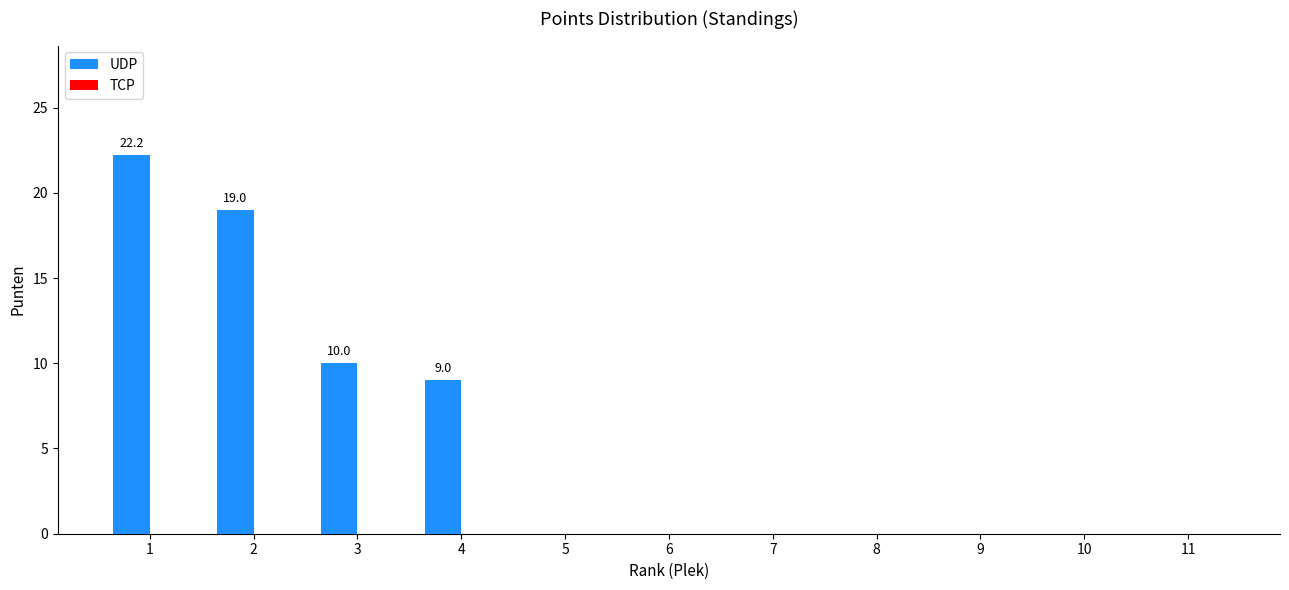

Reading left to right, what are all the values shown in this chart?

1=22.2	2=19.0	3=10.0	4=9.0	5=0.0	6=0.0	7=0.0	8=0.0	9=0.0	10=0.0	11=0.0